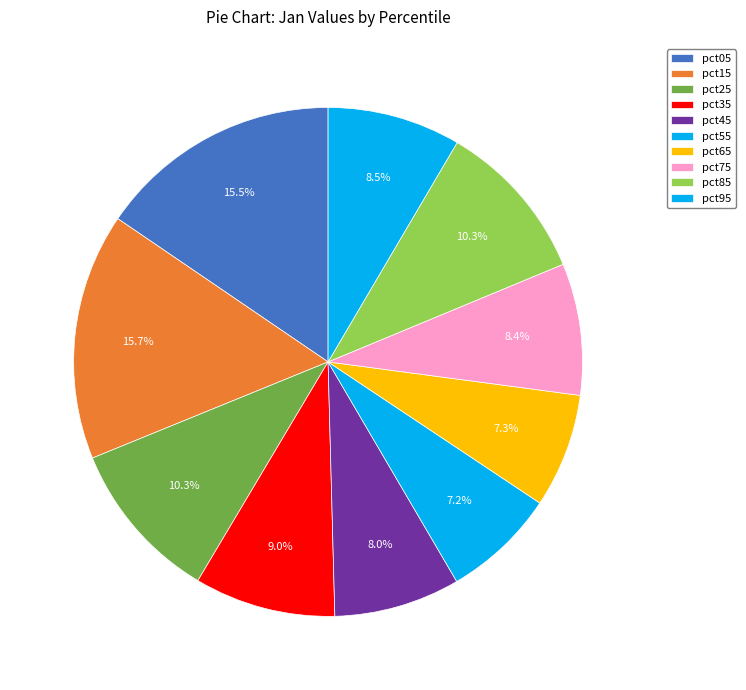

Does any single category account for the majority?

No